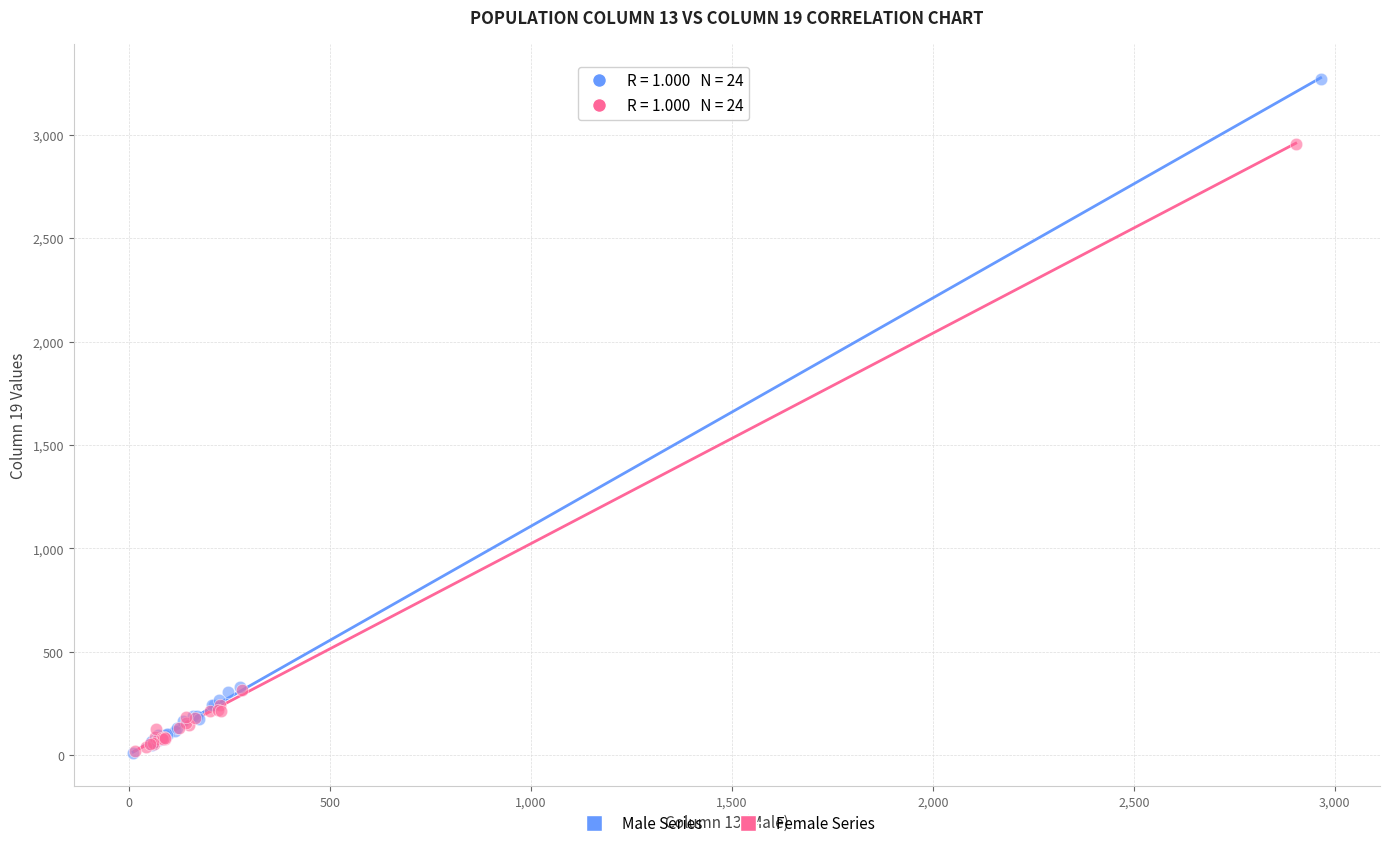

Which series reaches the maximum Y coordinate?

Male Series